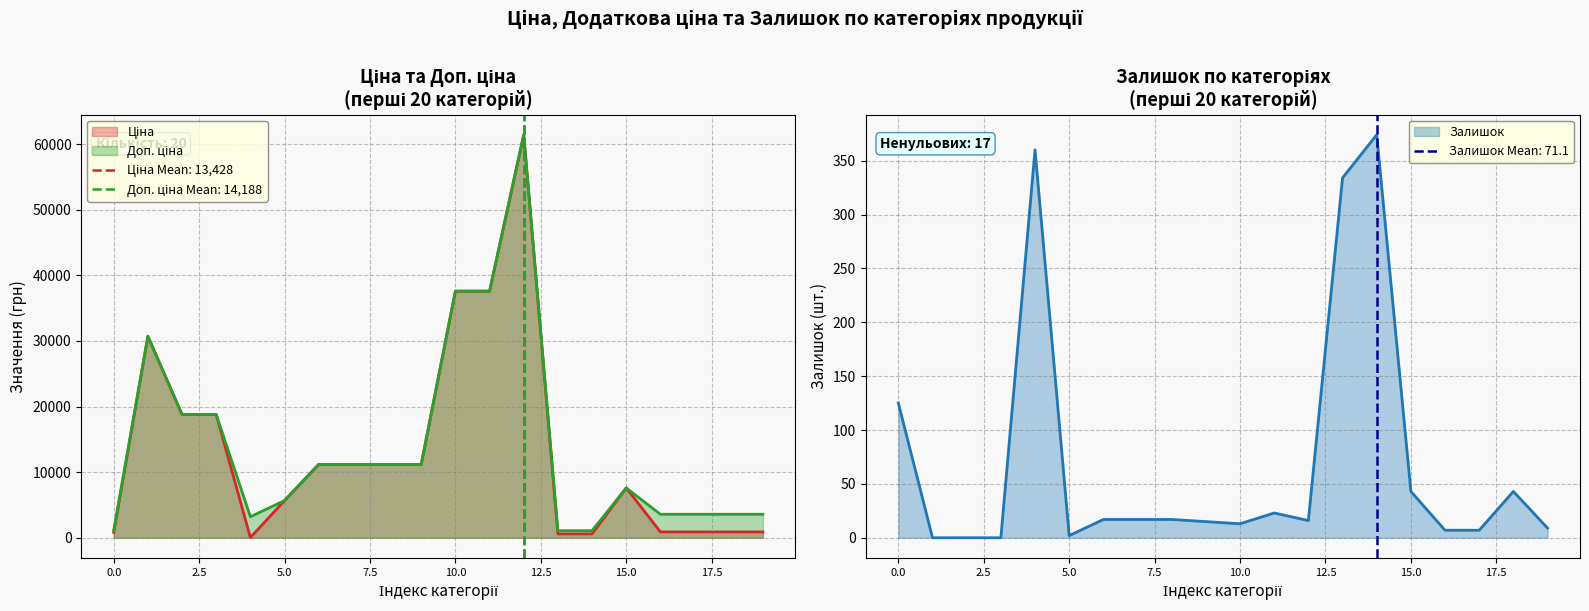

What is the total value across all series at 5?

11349.6